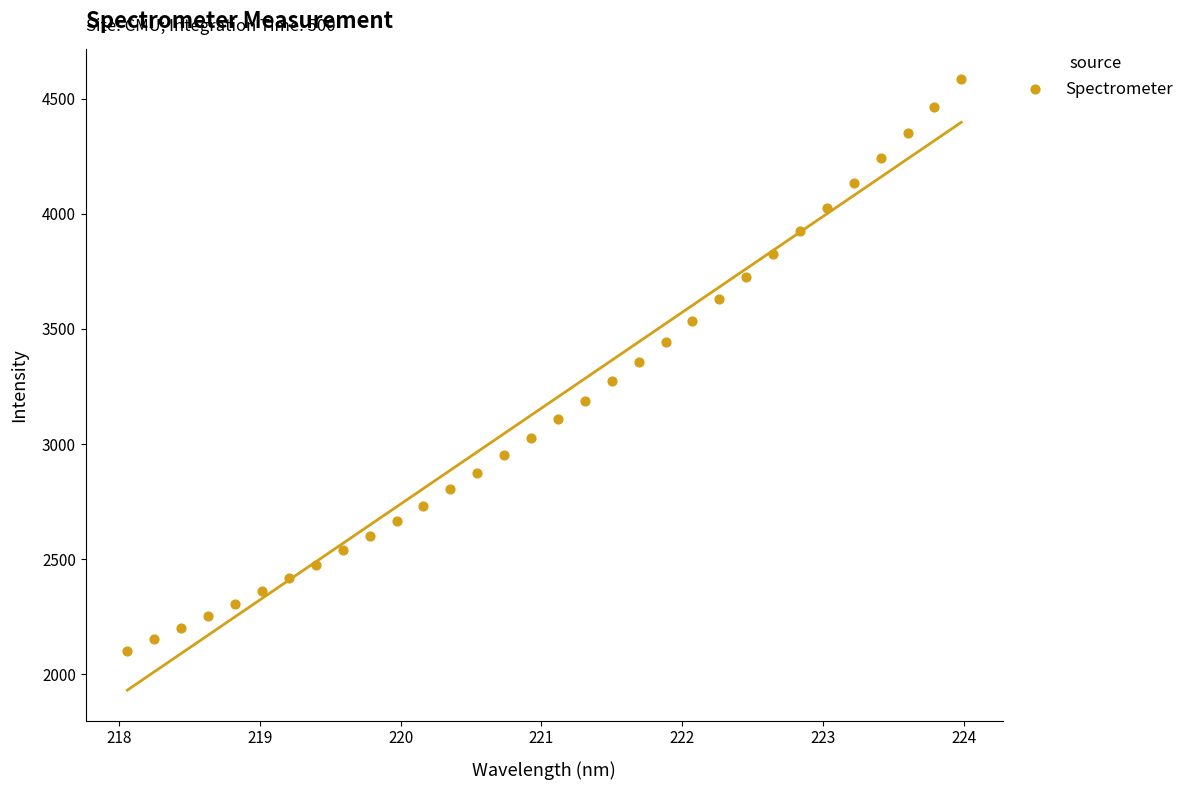

What is the range of X values (max minus min)?

5.9